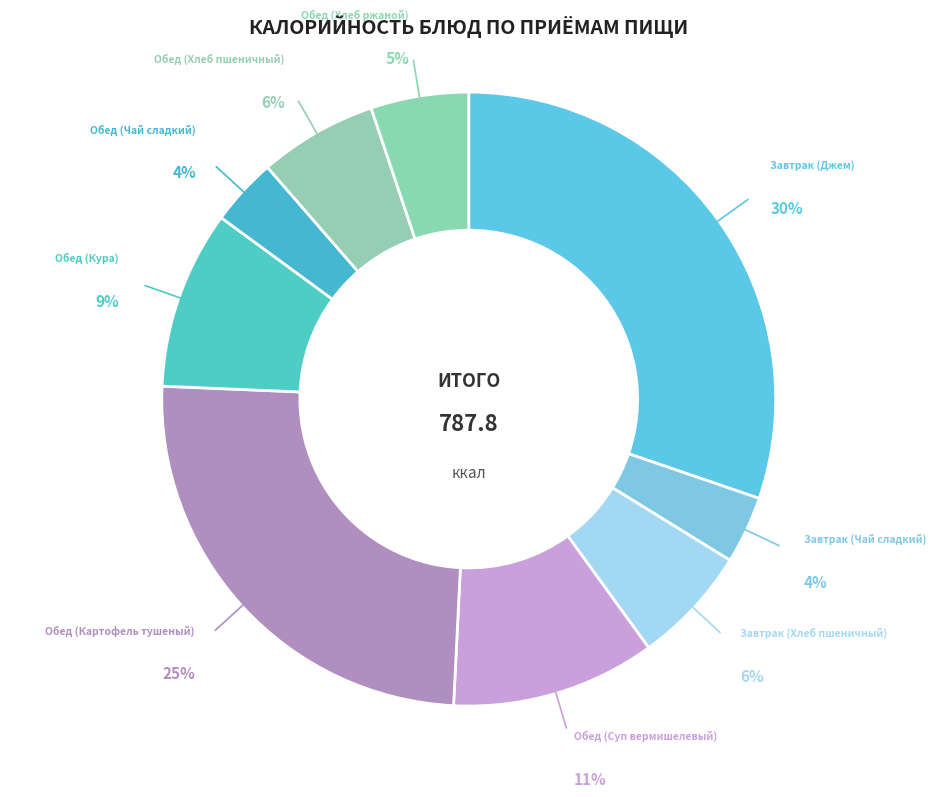

Do Обед (Суп вермишелевый) and Обед (Хлеб ржаной) together represent more than half of the pie?

No